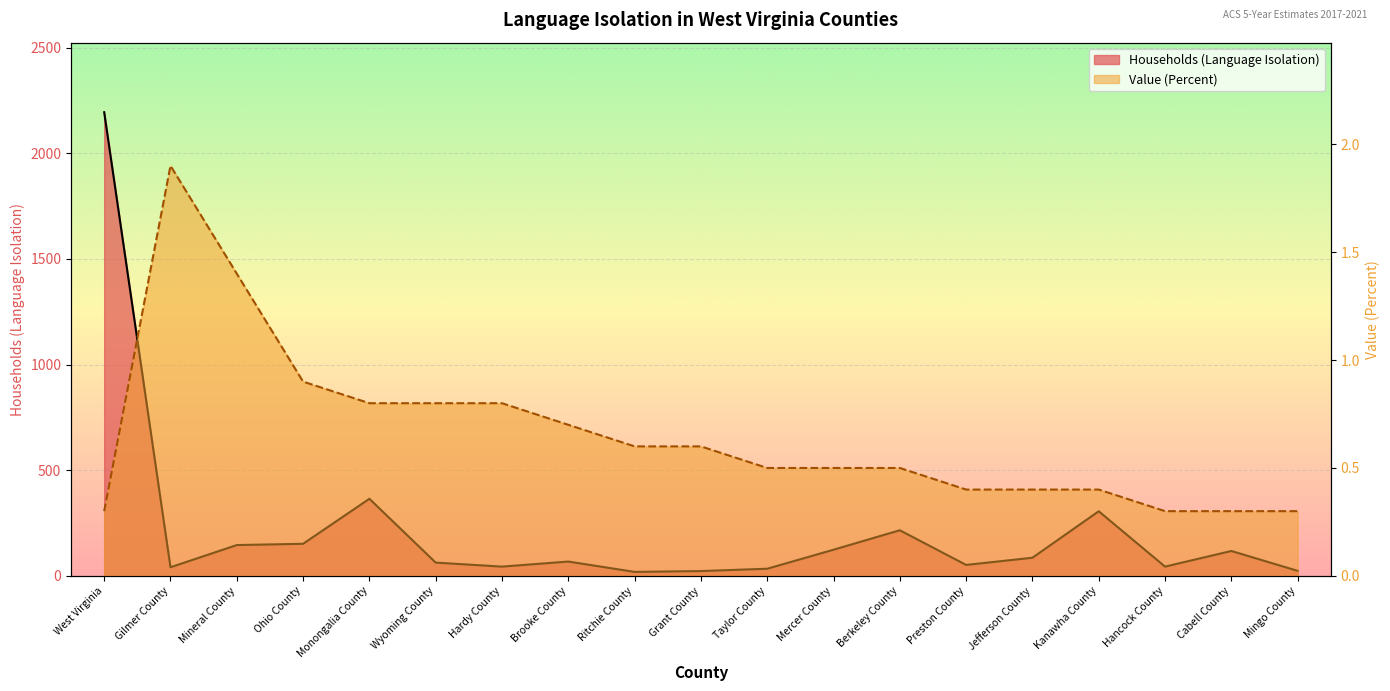

What is the greatest value displayed?

2194.0